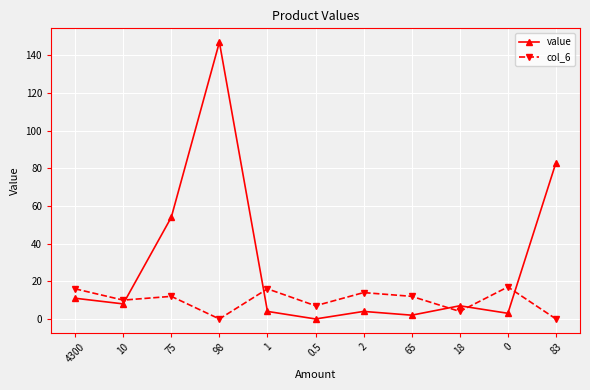

What is the greatest value displayed?

147